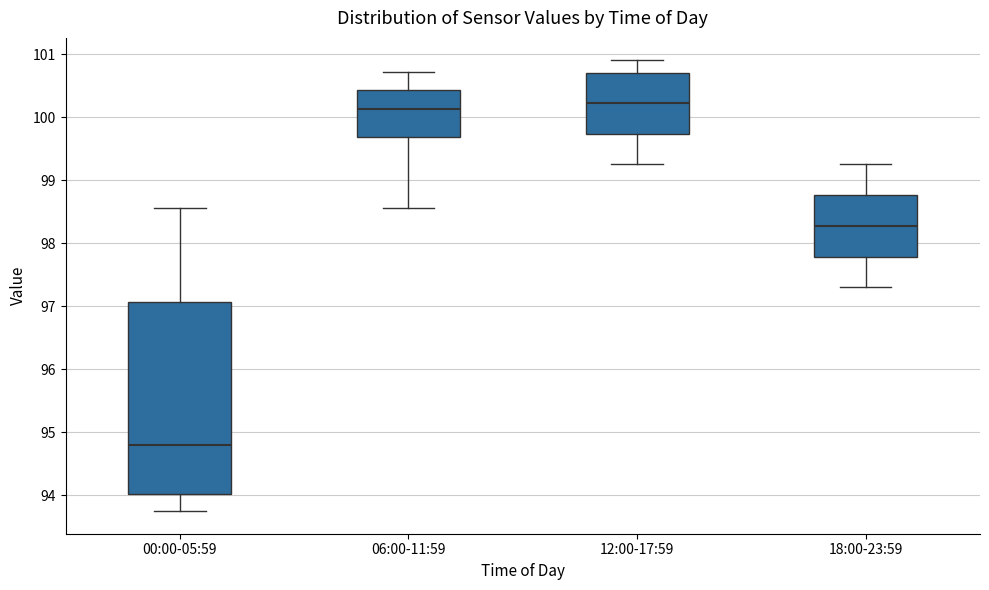

Which box is the tallest, from its lower edge to its upper edge?

00:00-05:59